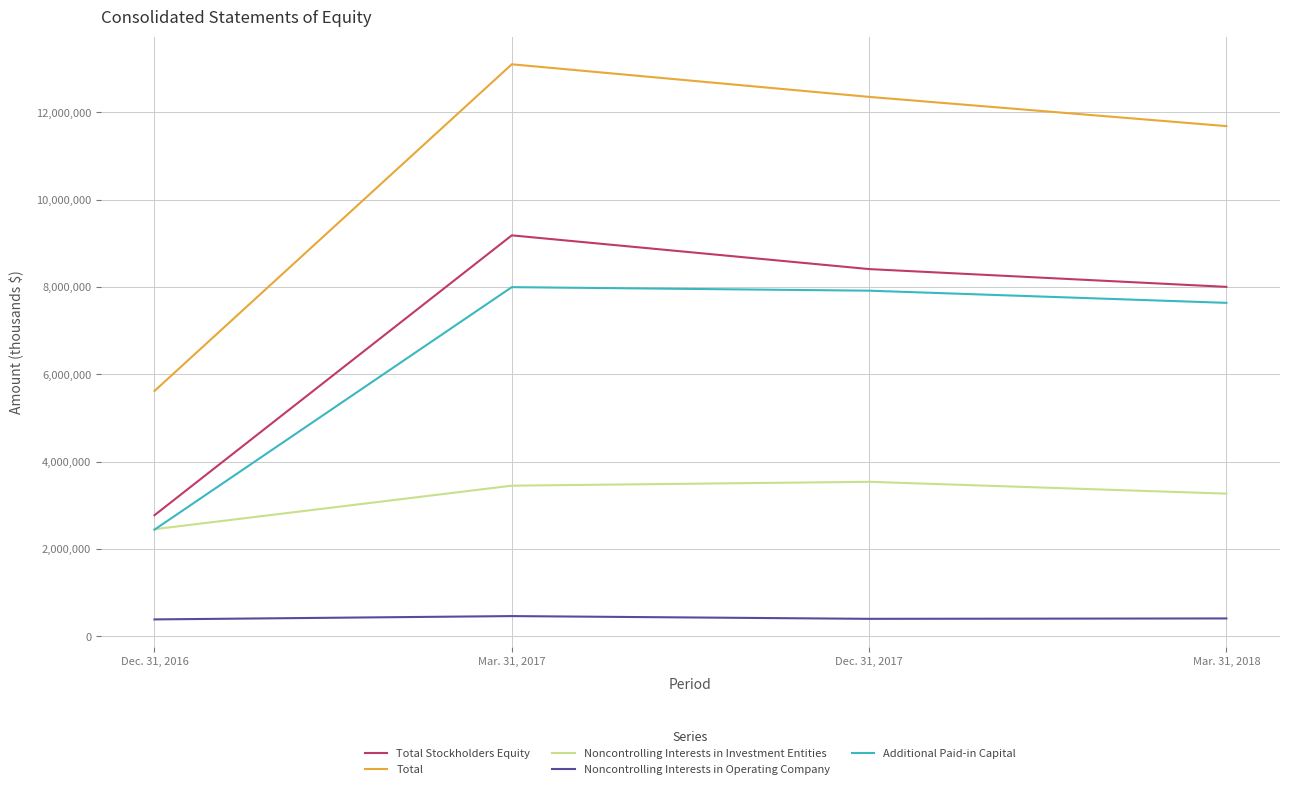

True or false: Total and Noncontrolling Interests in Investment Entities intersect in this chart.

False